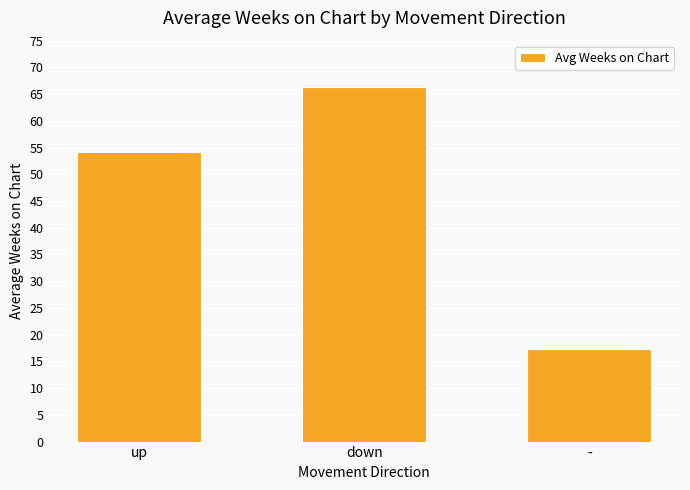

What is the sum of the values at down and -?

83.6